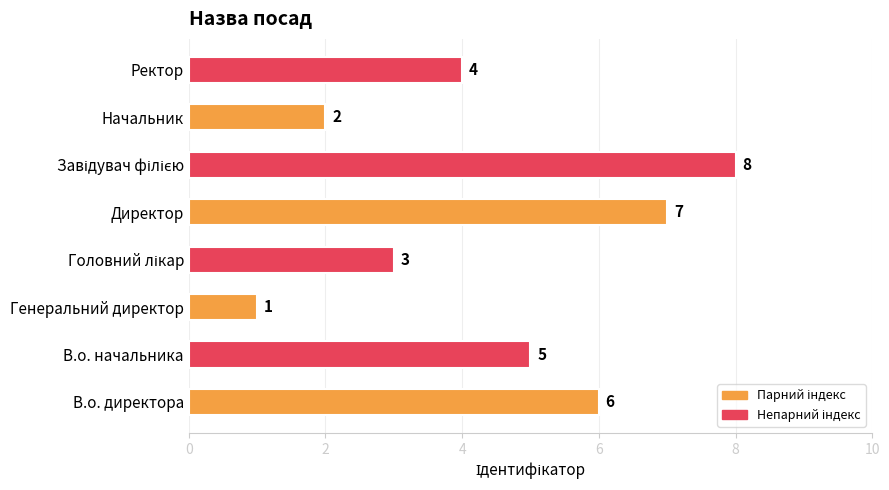

Reading bottom to top, what are all the values shown in this chart?

6	5	1	3	7	8	2	4